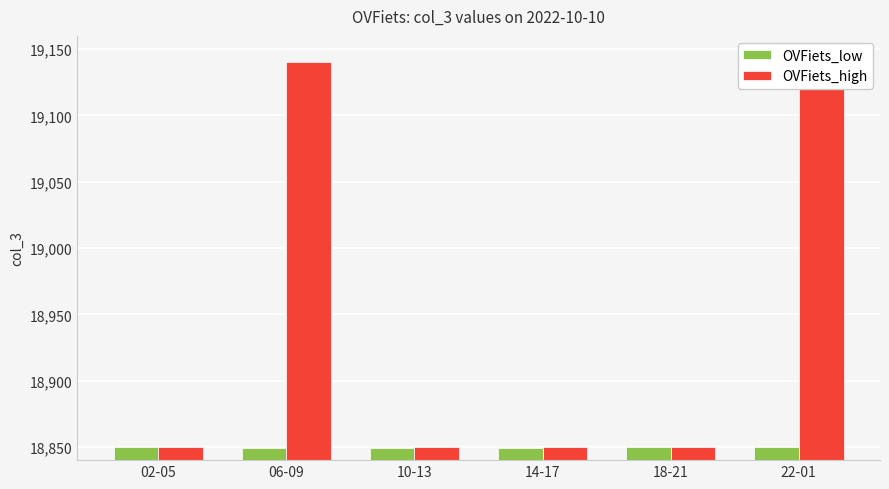

What is the smallest value displayed?

18849